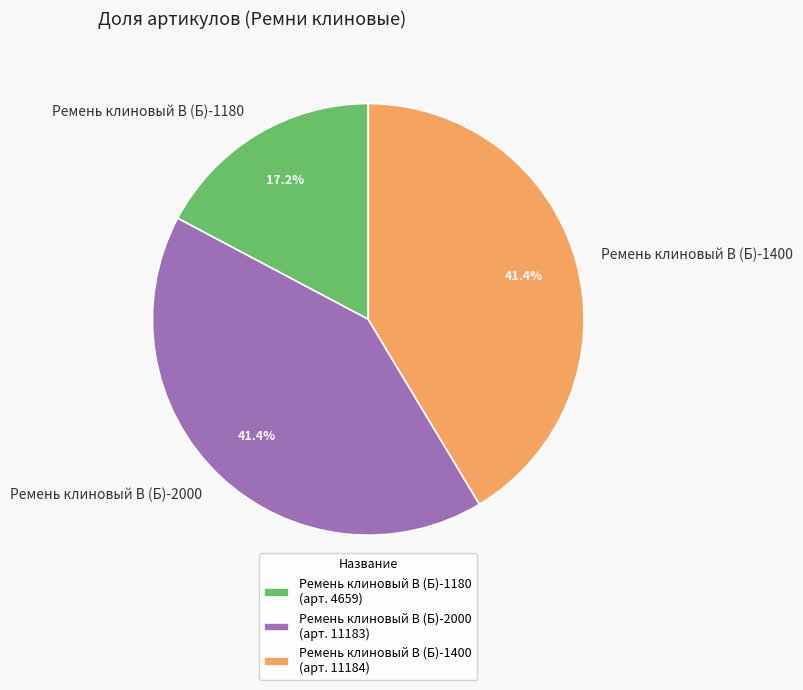

The Ремень клиновый В (Б)-1400 slice represents 41% of the pie. True or false?

True